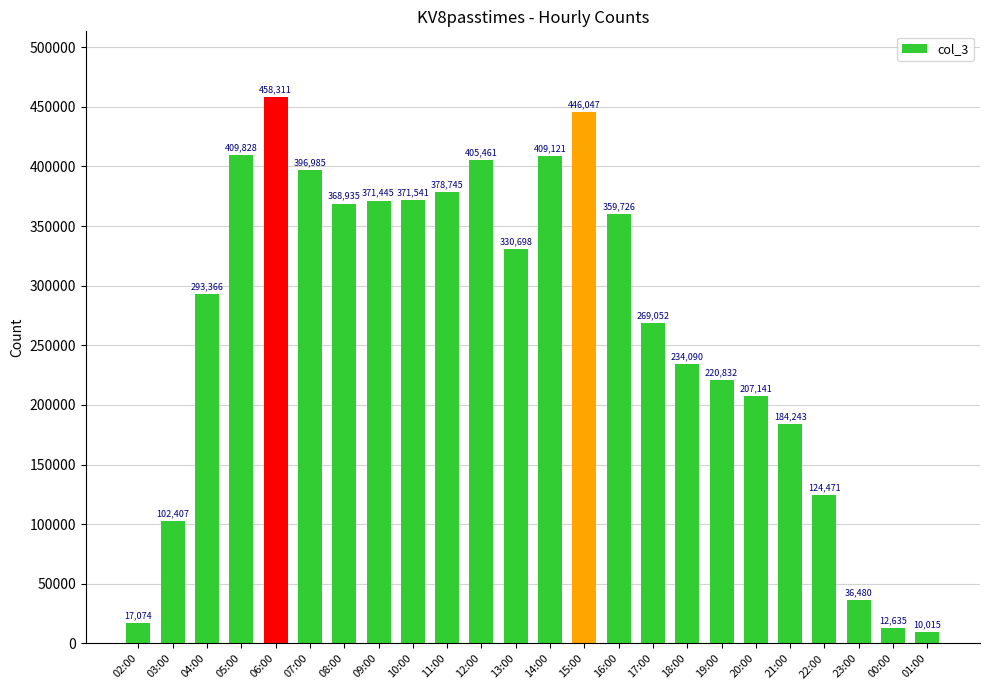

Between 01:00 and 14:00, which is larger?

14:00